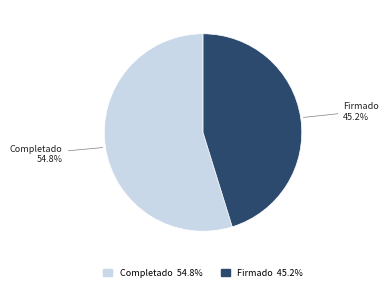

What percentage is NOT represented by Completado?

45.2%